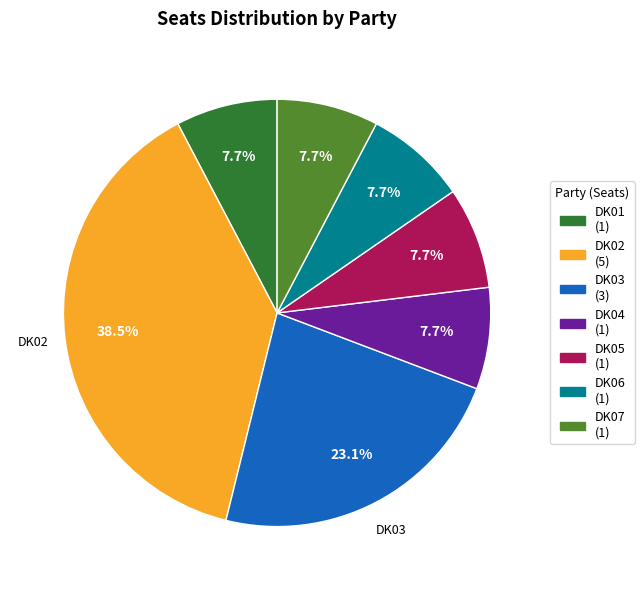

How much of the chart is everything except DK03?

76.9%